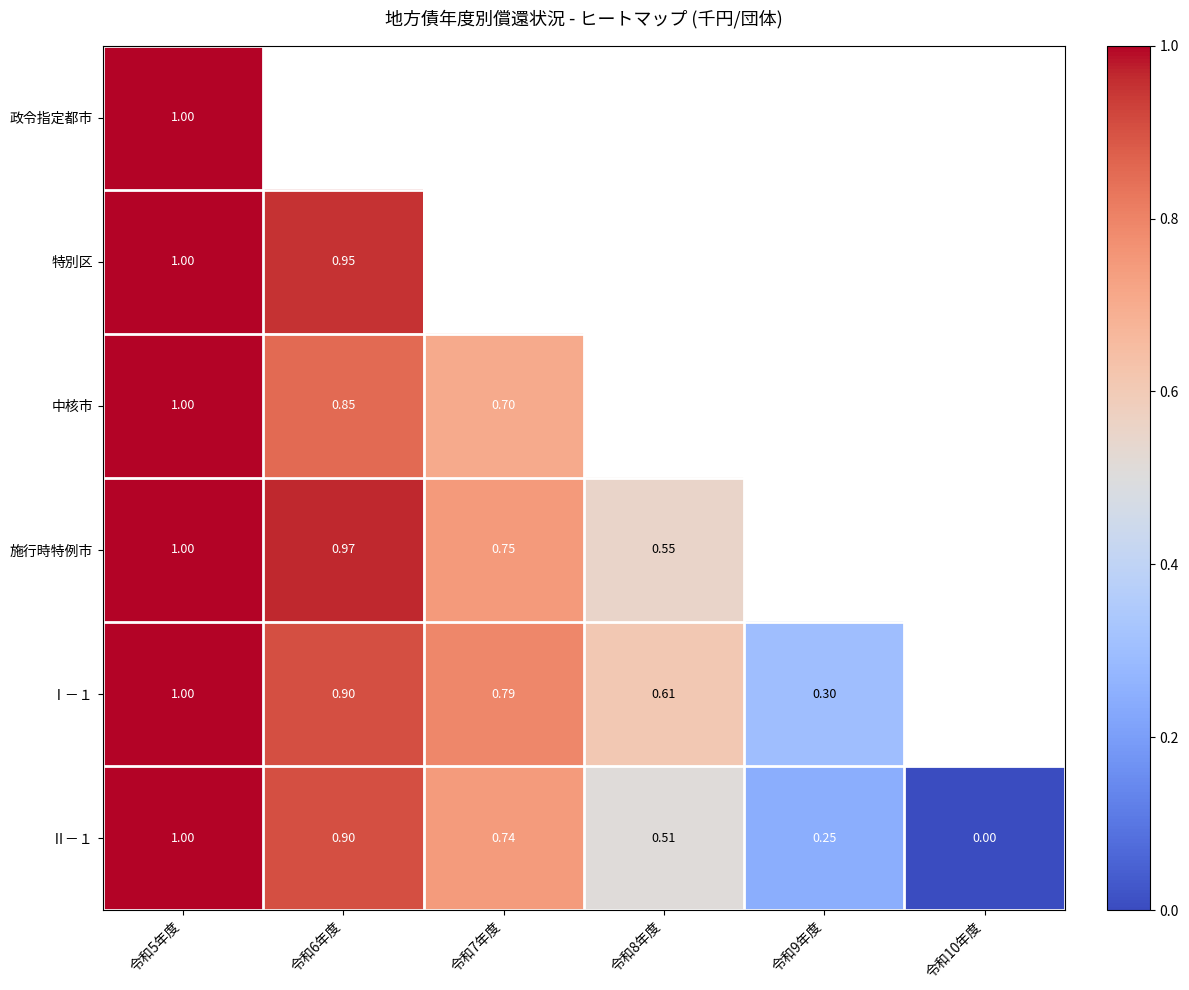

At which category does the chart reach its peak across all series?

令和5年度